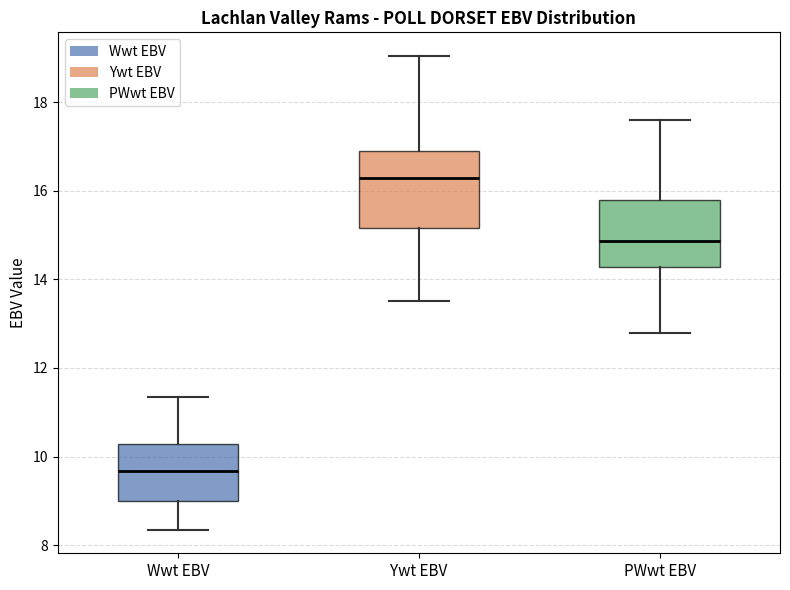

Which box has the highest median line?

Ywt EBV